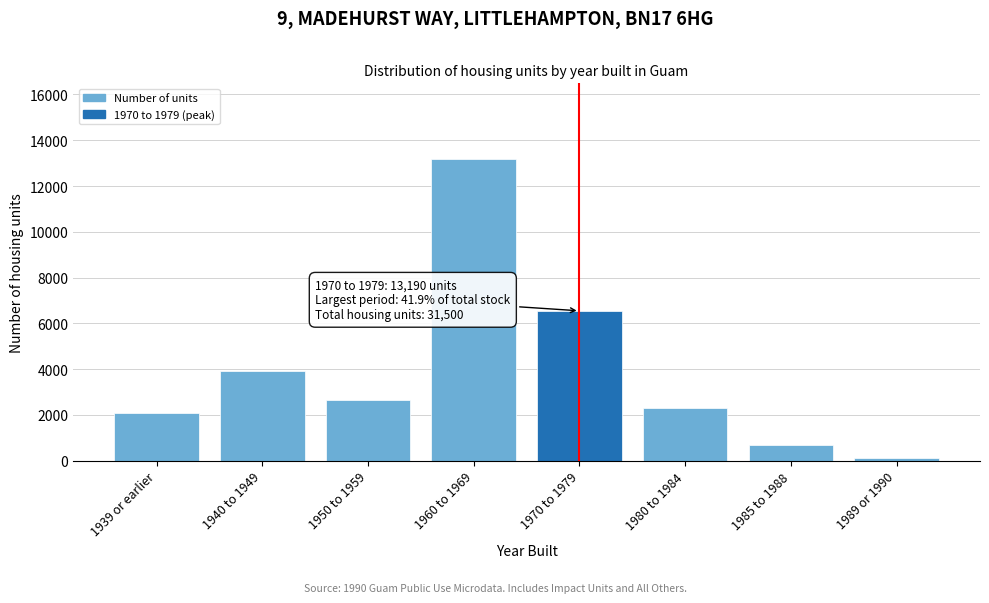

Reading right to left, list all the values displayed in this chart.

120	680	2310	6550	13190	2640	3940	2070